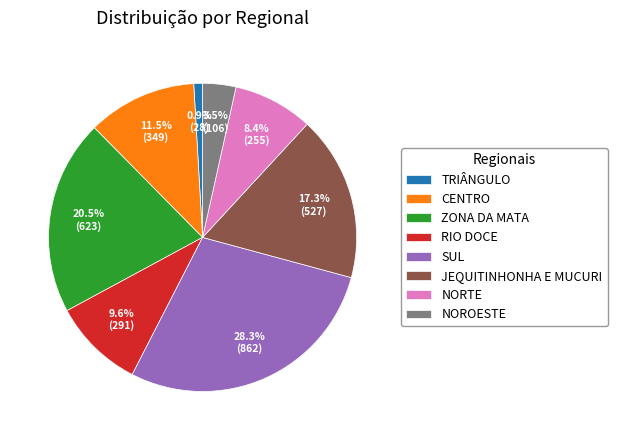

Does any single category account for the majority?

No